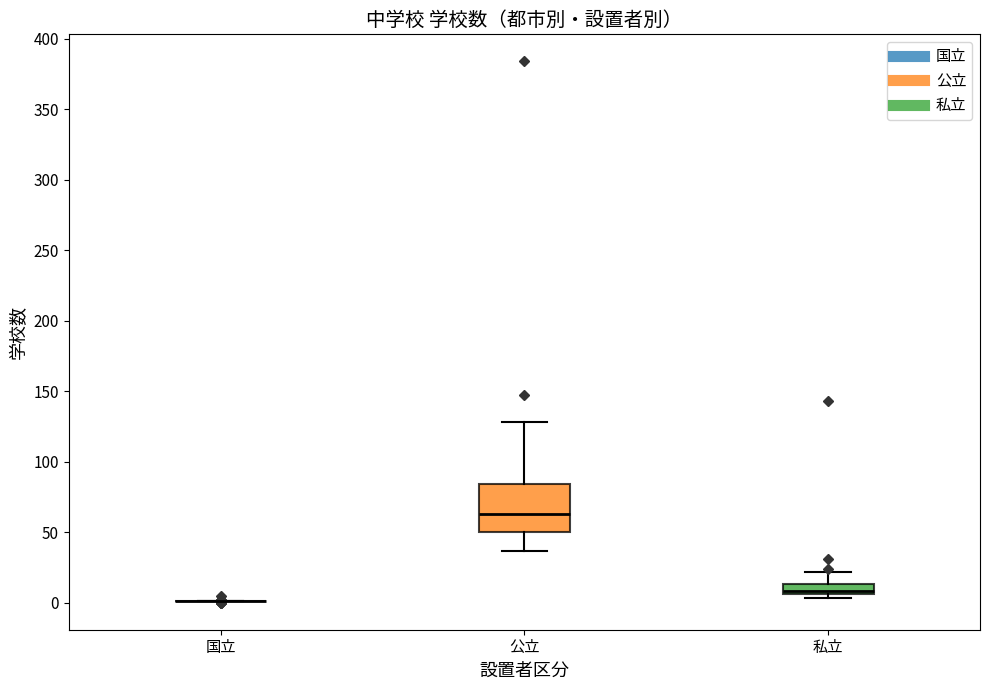

Comparing the boxes themselves (not the whiskers), which one is the tallest?

公立